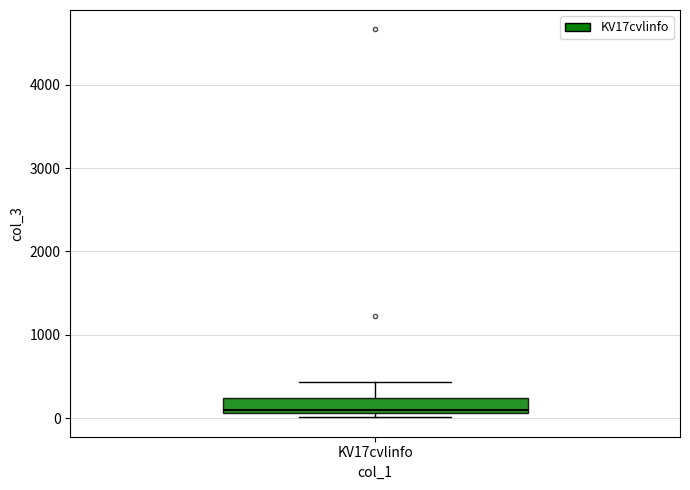

Transcribe this box plot: give where the median line is, the range the box spans, and where the two whiskers end, as read against the y-axis. The values are not printed on the chart, so give them approximately, as read against the axis.

median 100 (just above the box's lower edge), box 100 to 200, whiskers 0 to 400